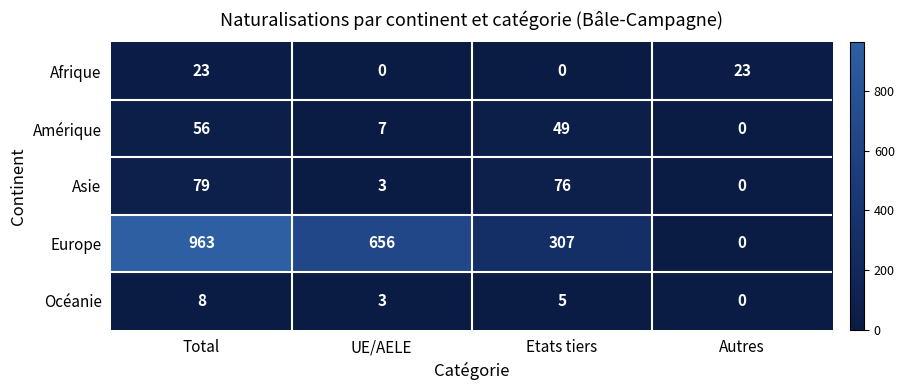

What is the total value across all series at Etats tiers?

437